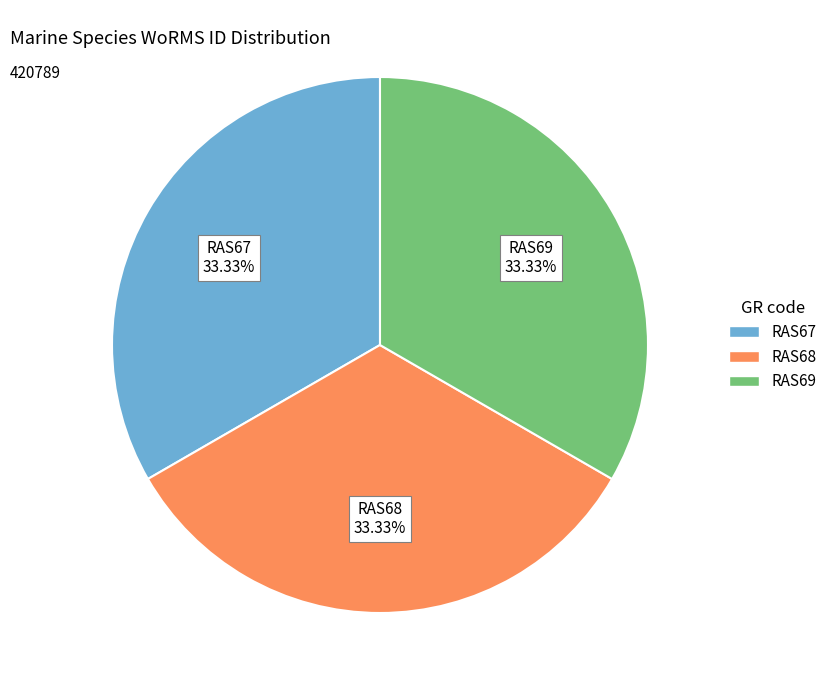

Is it true that RAS68 is 33% of the pie?

True